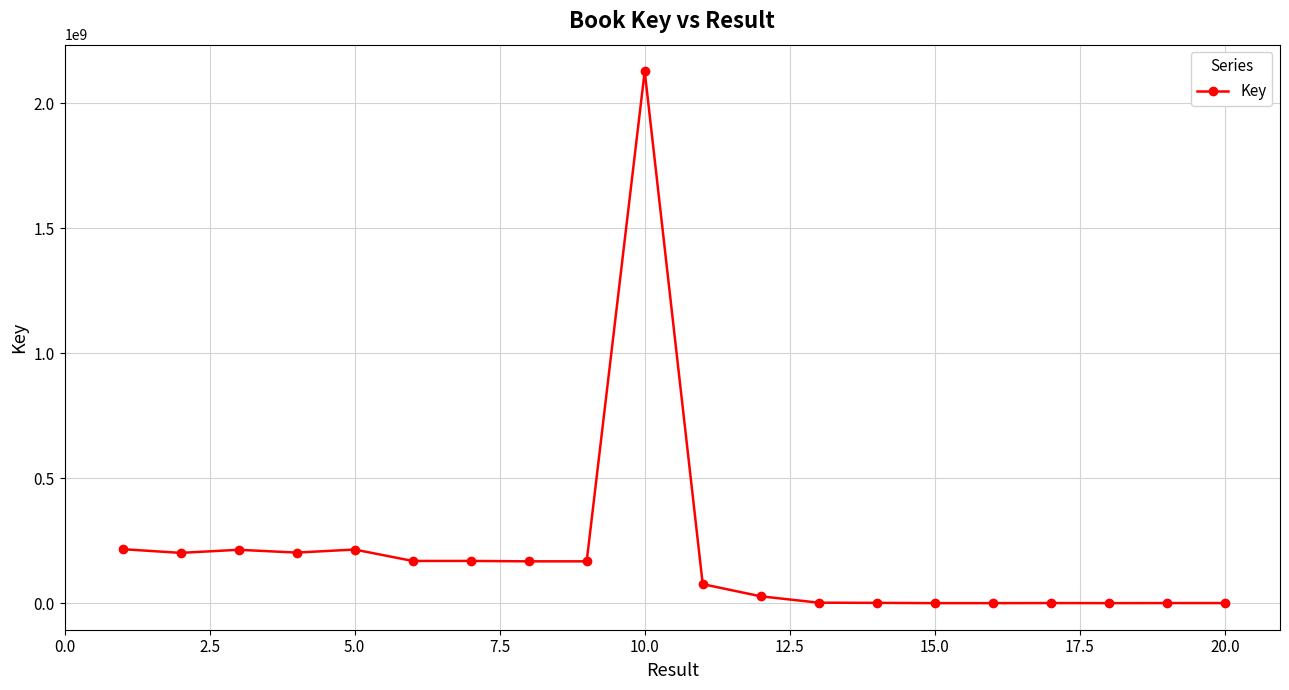

What is the greatest value displayed?

2128910942